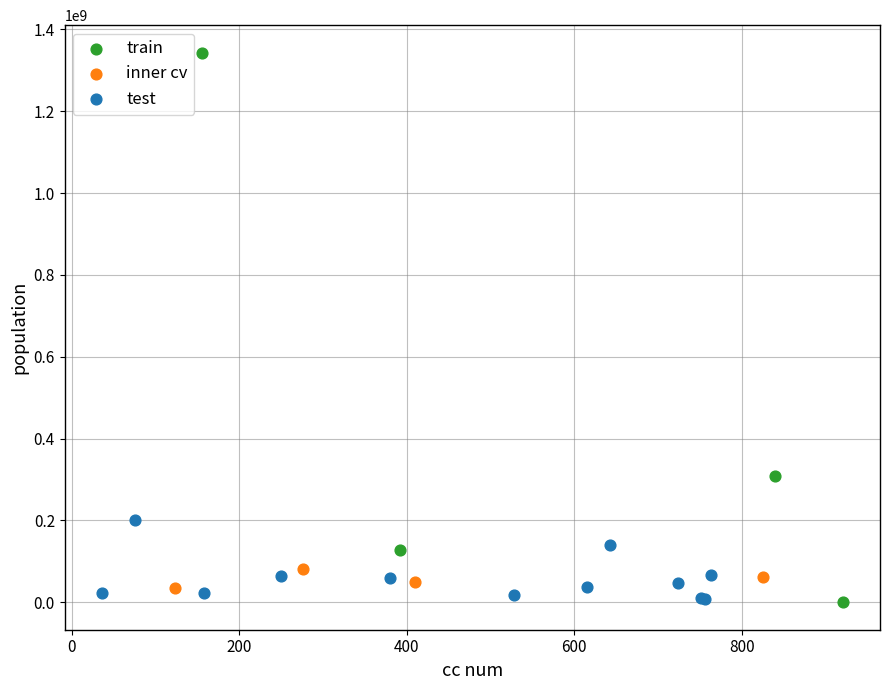

Which series reaches the maximum Y coordinate?

train